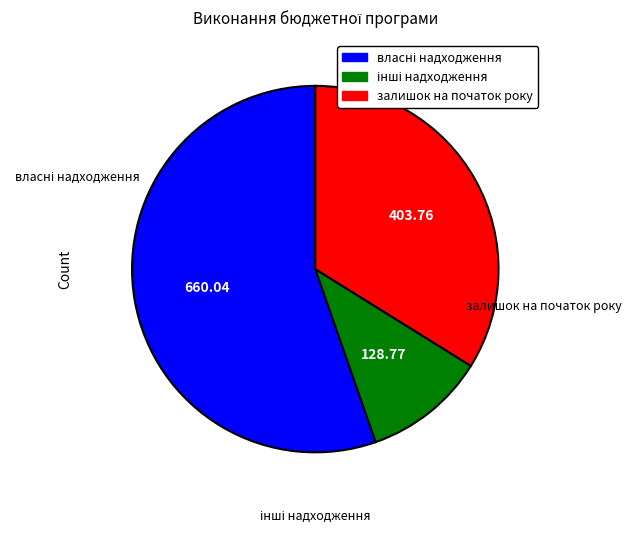

How many slices are in this pie chart?

3